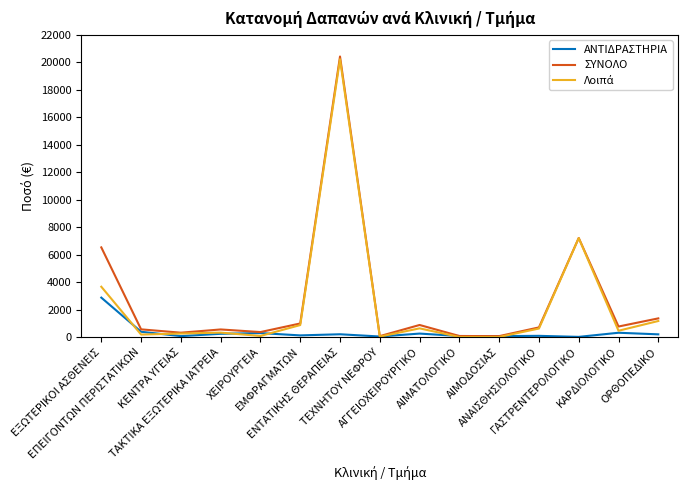

What is the spread (max minus min) of values at ΕΞΩΤΕΡΙΚΟΙ ΑΣΘΕΝΕΙΣ?

3658.9